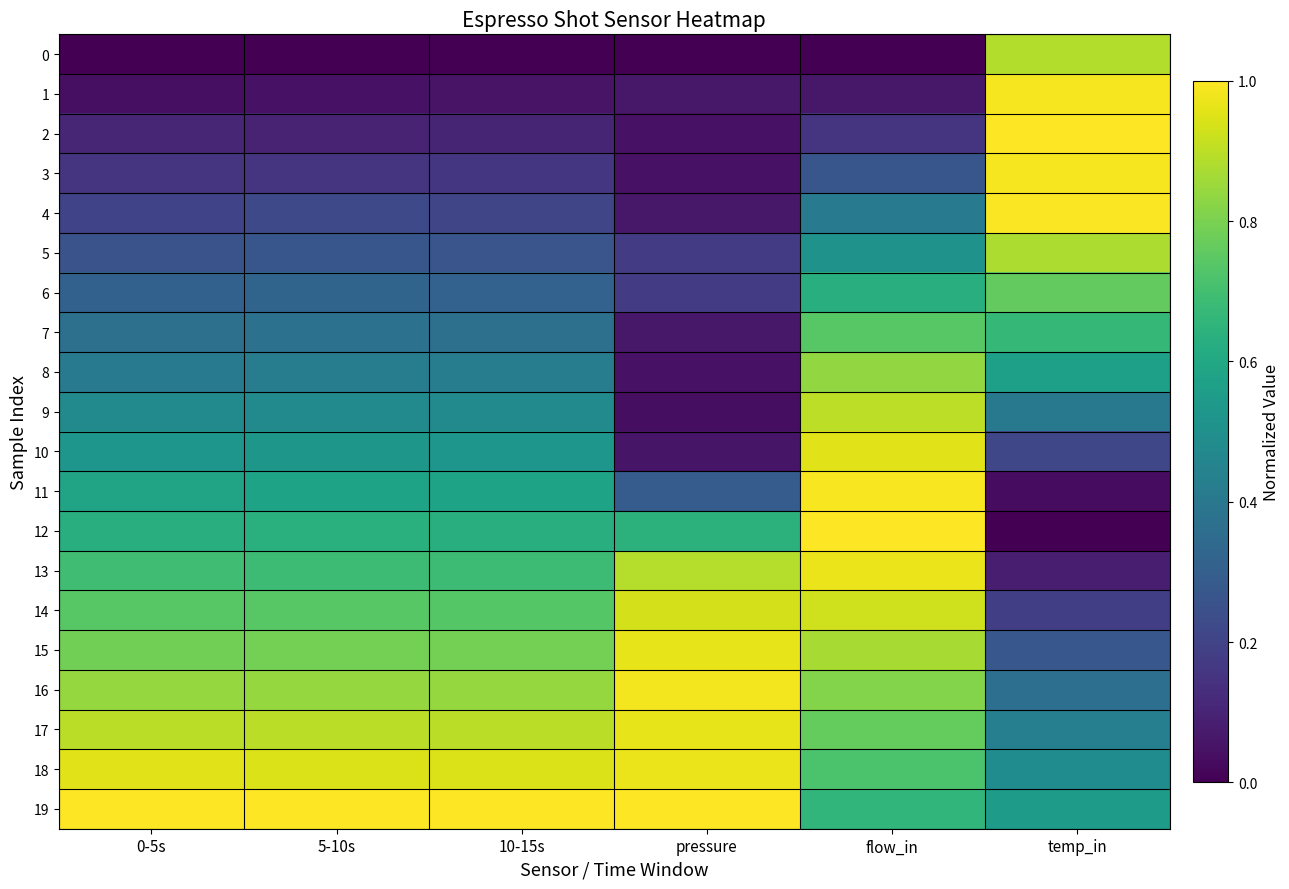

Which series has the largest total across all categories?

19